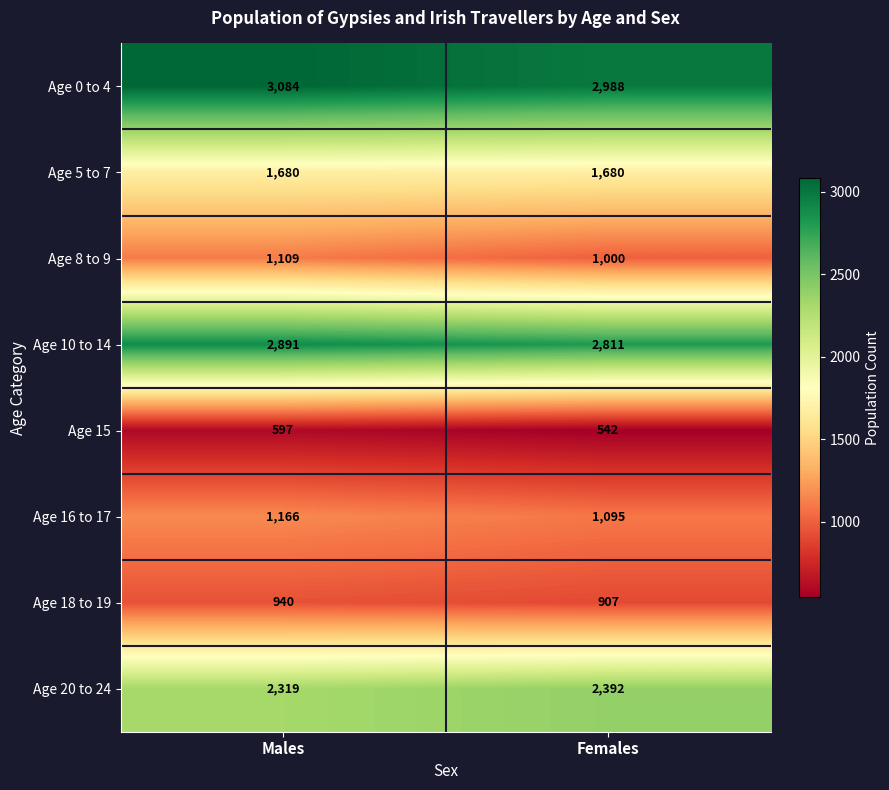

Where is Age 18 to 19 nearest to the value 923?

Females